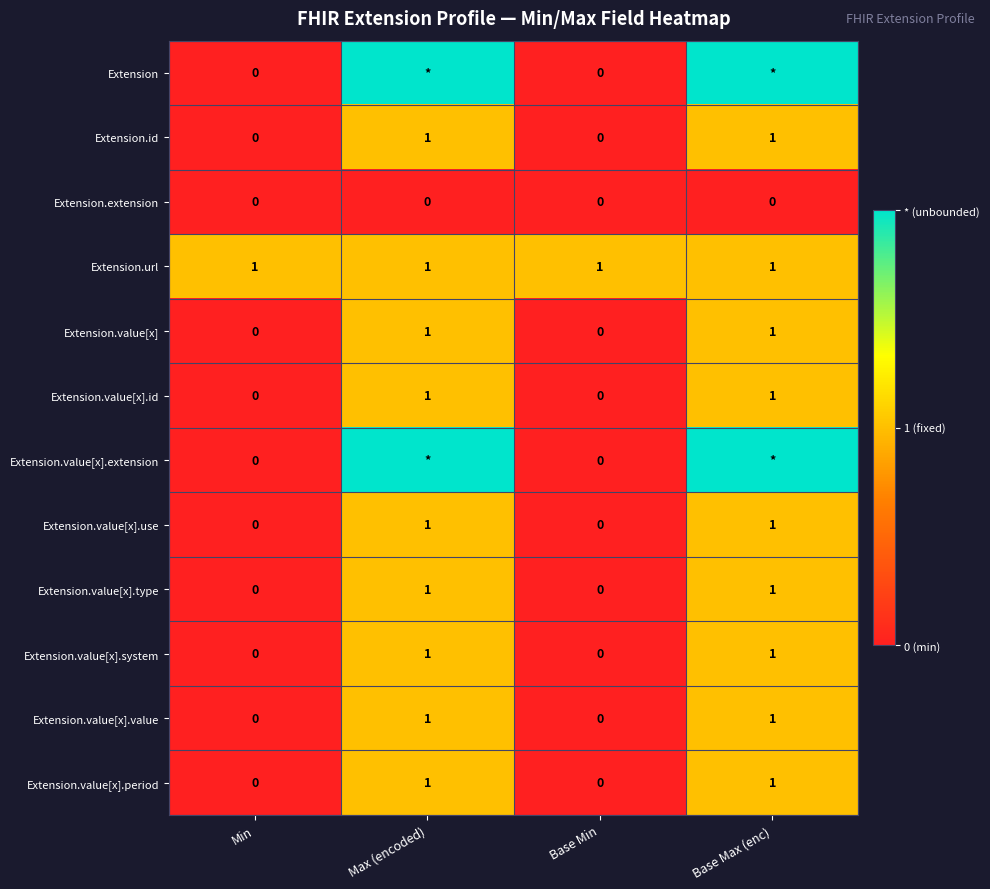

True or false: Extension.value[x].value has a value of 1 at Max (encoded).

True